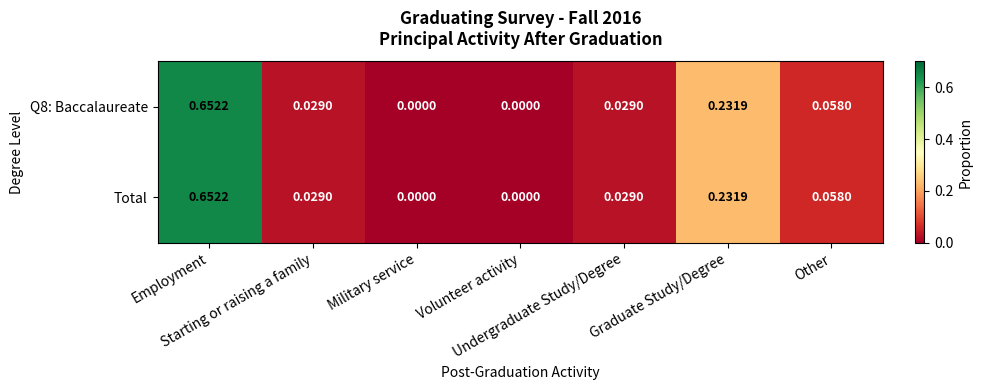

At which category is the sum across all series the highest?

Employment